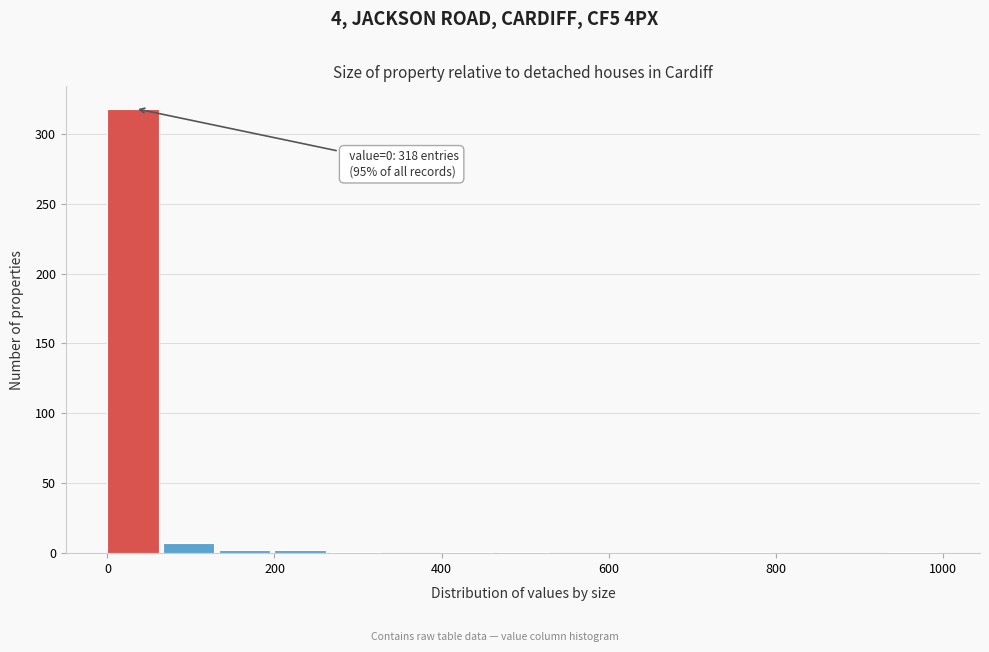

Read against the x-axis, roughly where is the centre of the tallest bar?

40